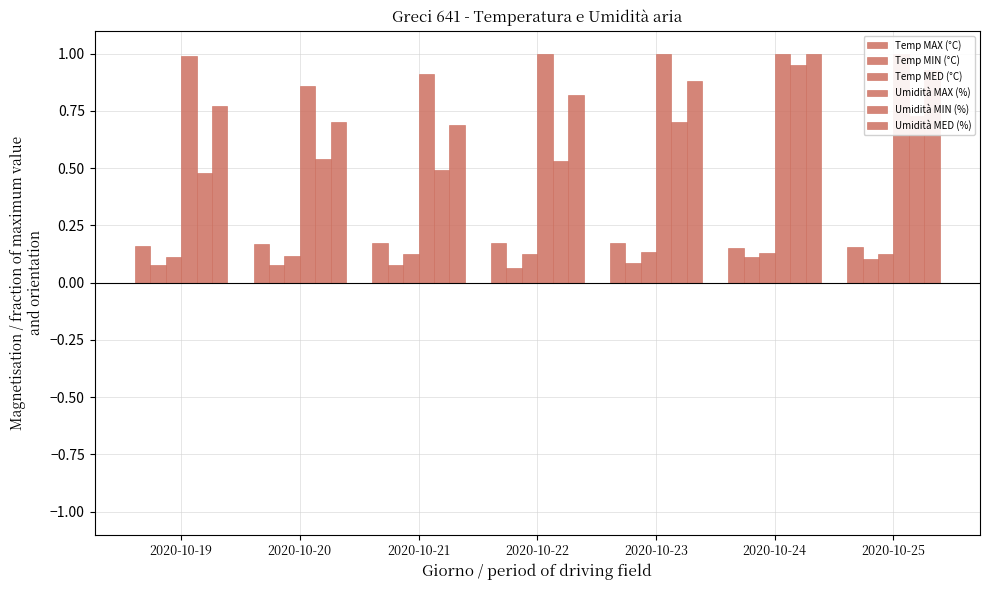

Which series has the largest total across all categories?

Umidità MAX (%)